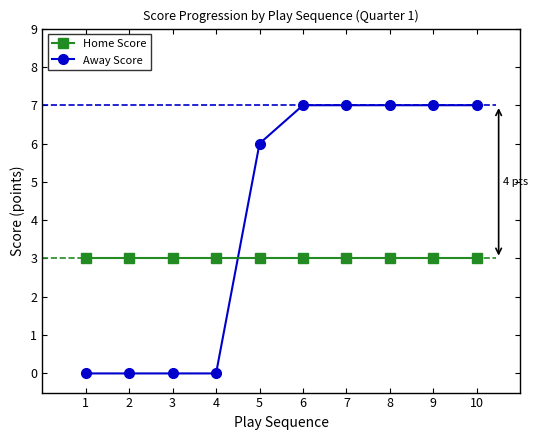

True or false: Home Score has a value of 3 at 3.

True